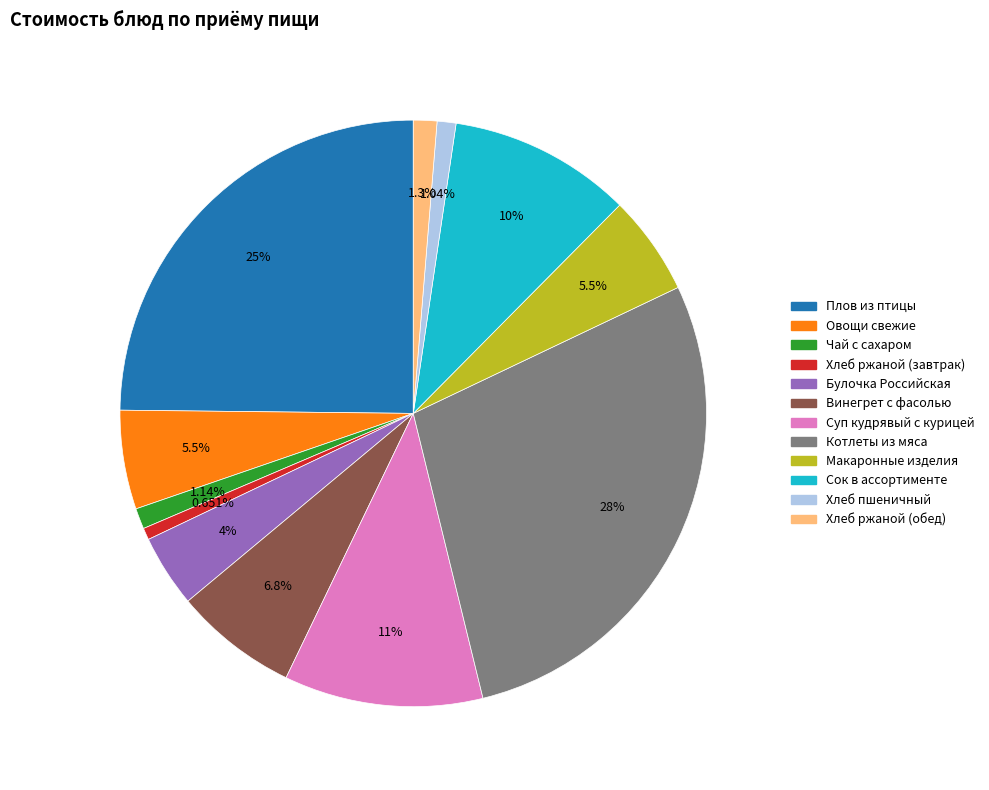

Approximately how many times larger is the value at Суп кудрявый с курицей compared to Макаронные изделия?

2.0